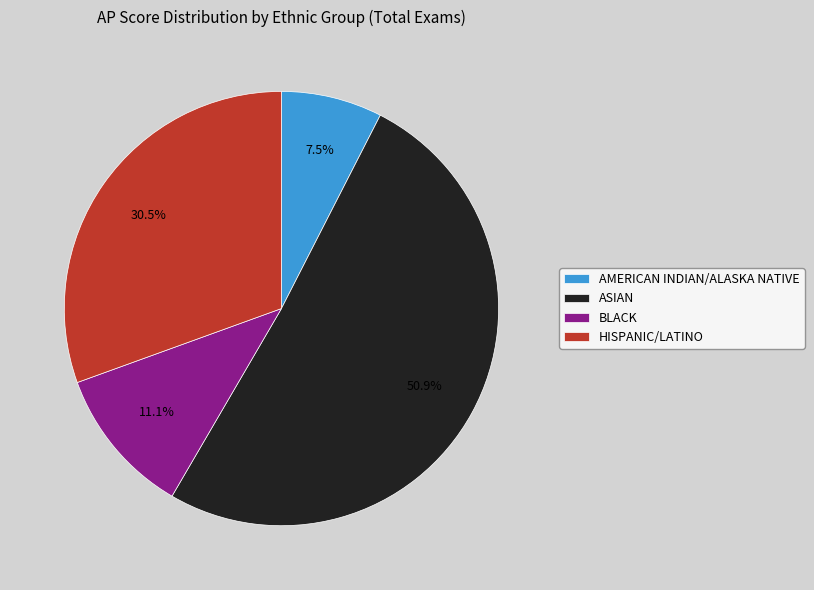

To the nearest percent, what is the difference between the largest and smallest slice percentages?

43%